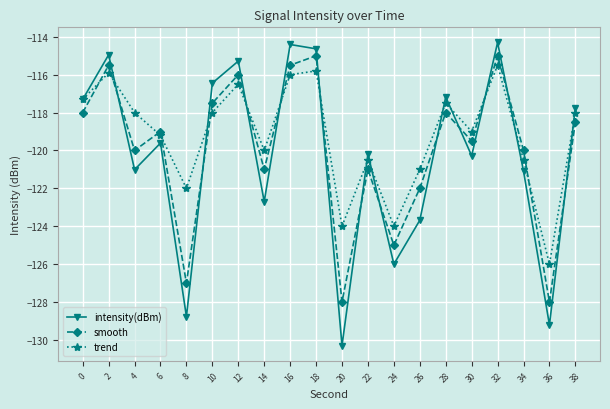

What are all the series names shown in the legend?

intensity(dBm), smooth, trend